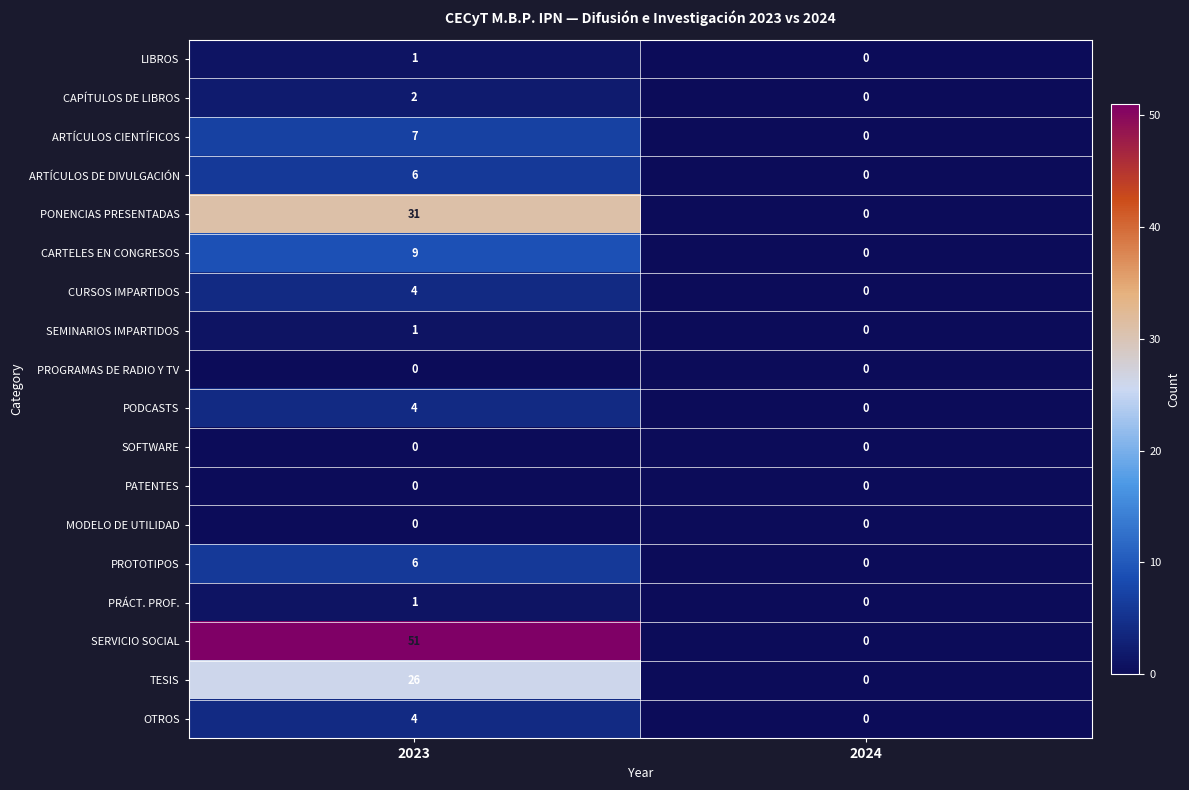

Which series changed the most between 2023 and 2024?

SERVICIO SOCIAL